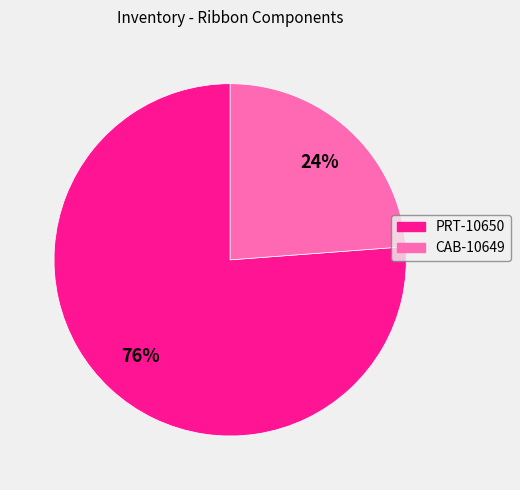

True or false: PRT-10650 accounts for 71% of the total.

False